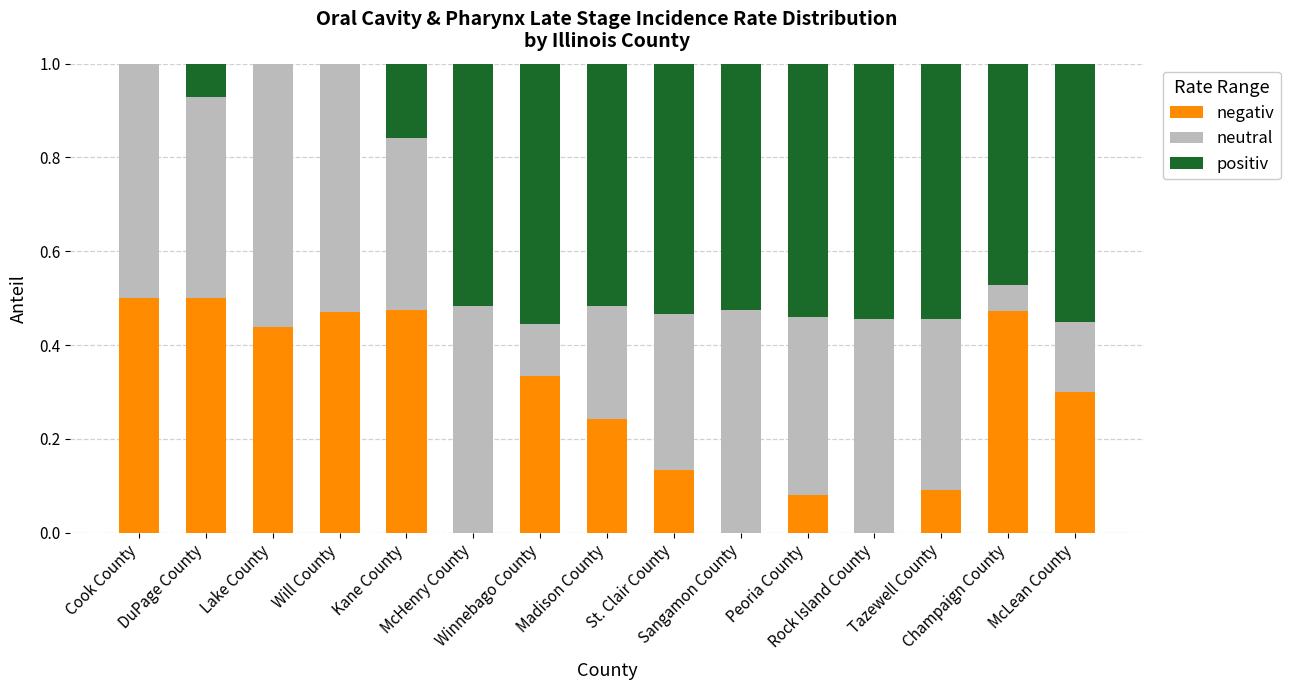

Are the bars grouped side by side (vs. stacked)?

No